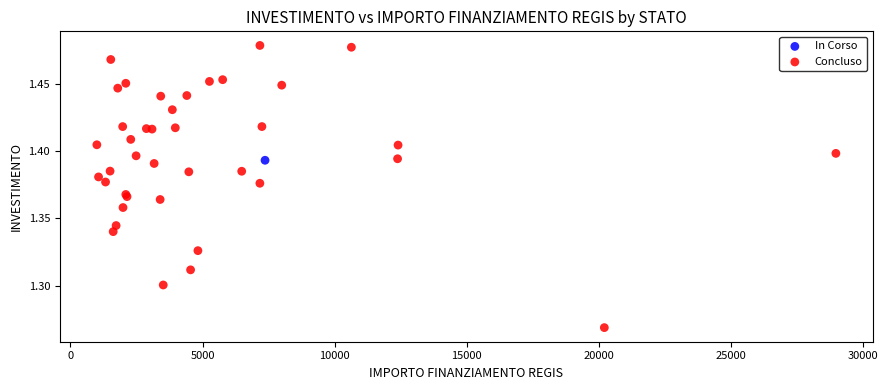

What are all the series names shown in the legend?

In Corso, Concluso